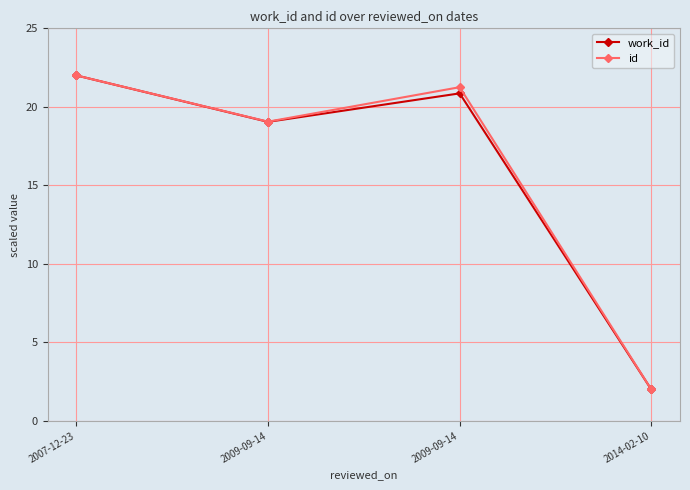

What are all the series names shown in the legend?

work_id, id